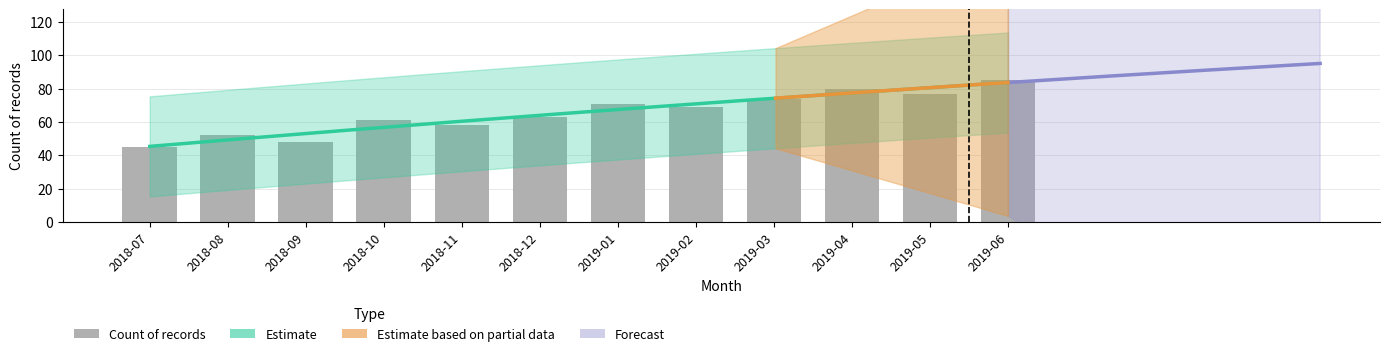

What is the average value?

65